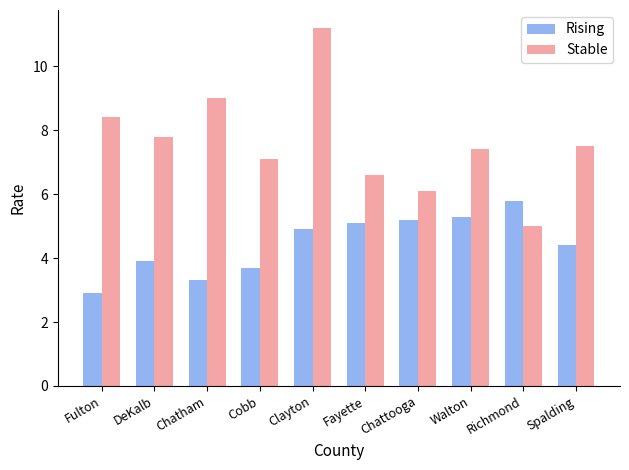

Which series changed the most between Richmond and Spalding?

Stable